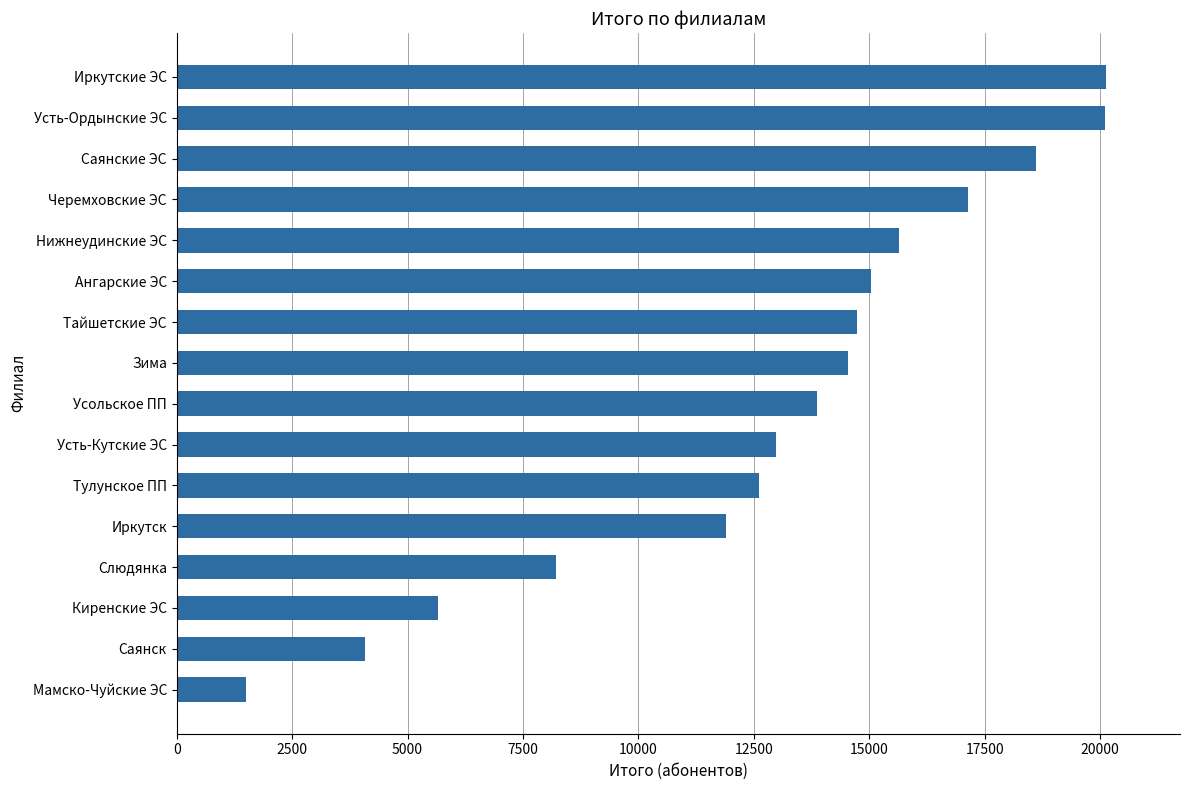

The chart shows a value of 23016 at Ангарские ЭС. True or false?

False